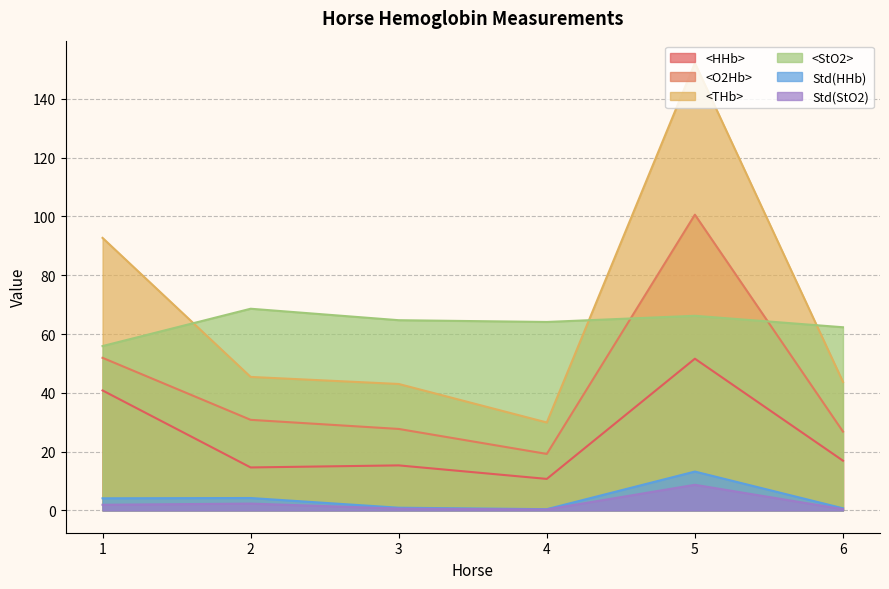

Count the number of data series in this chart.

6